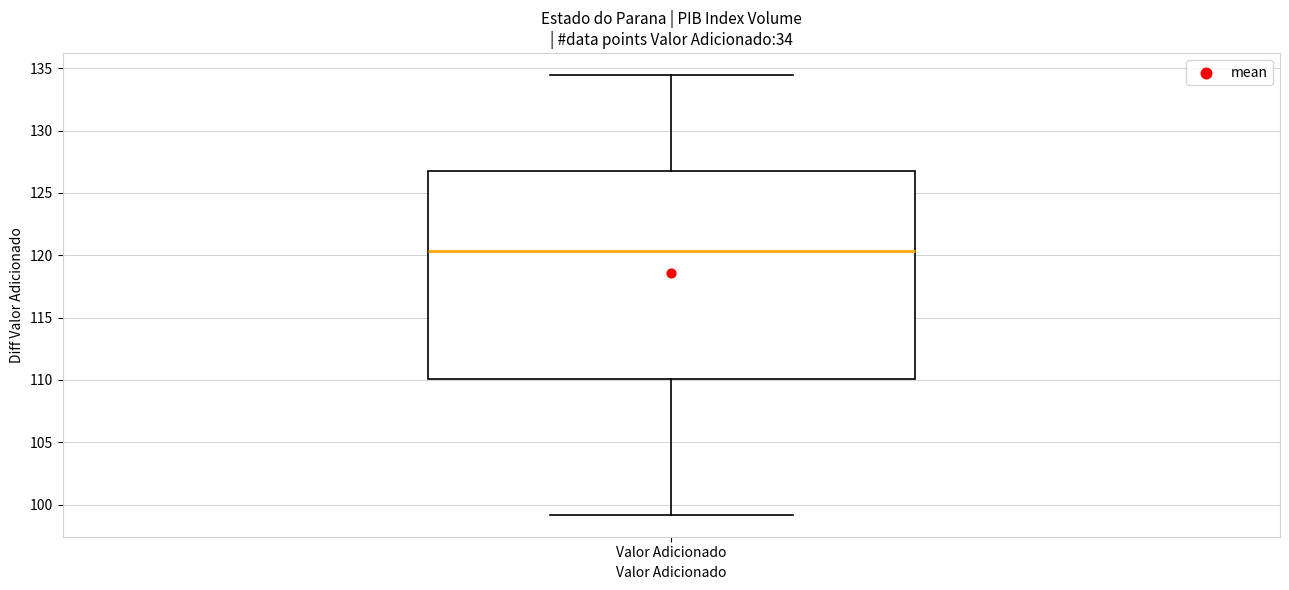

Where is the lower edge of the box for Valor Adicionado on the y-axis? The values are not printed on the chart, so give them approximately, as read against the axis.

110.0